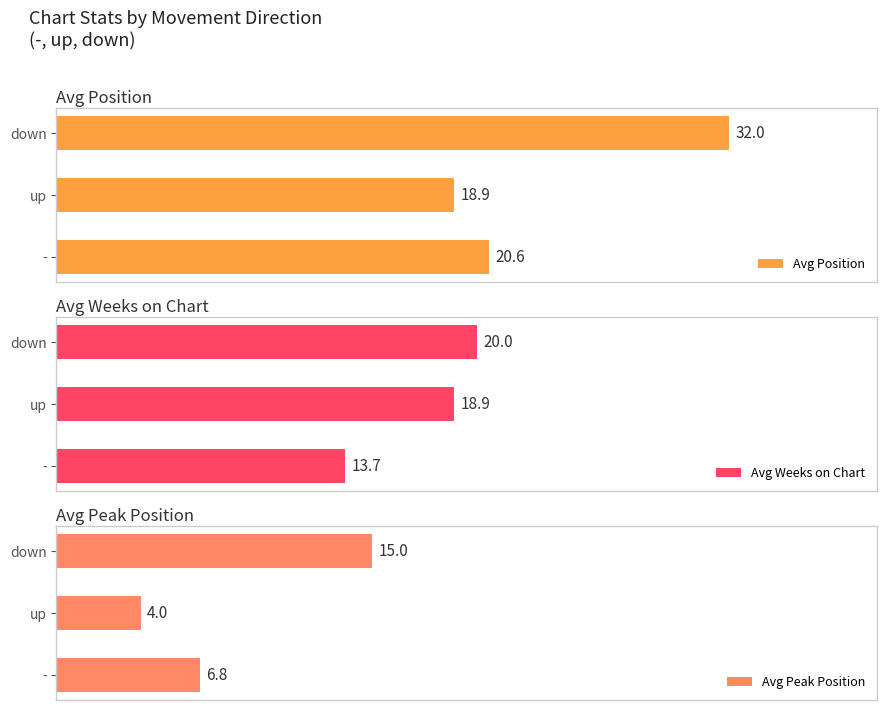

Reading right to left, transcribe all the data shown in this chart.

Avg Position: 32.0	18.9	20.6
Avg Weeks on Chart: 20.0	18.9	13.7
Avg Peak Position: 15.0	4.0	6.8